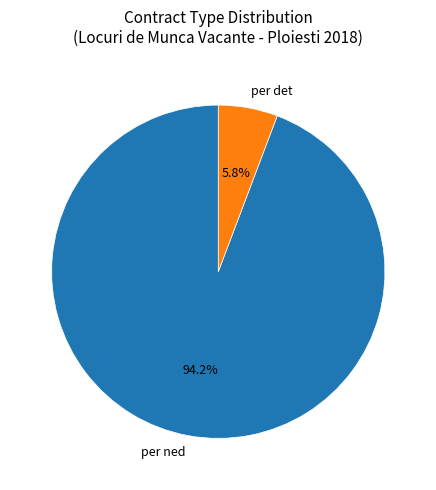

The per ned slice represents 99% of the pie. True or false?

False